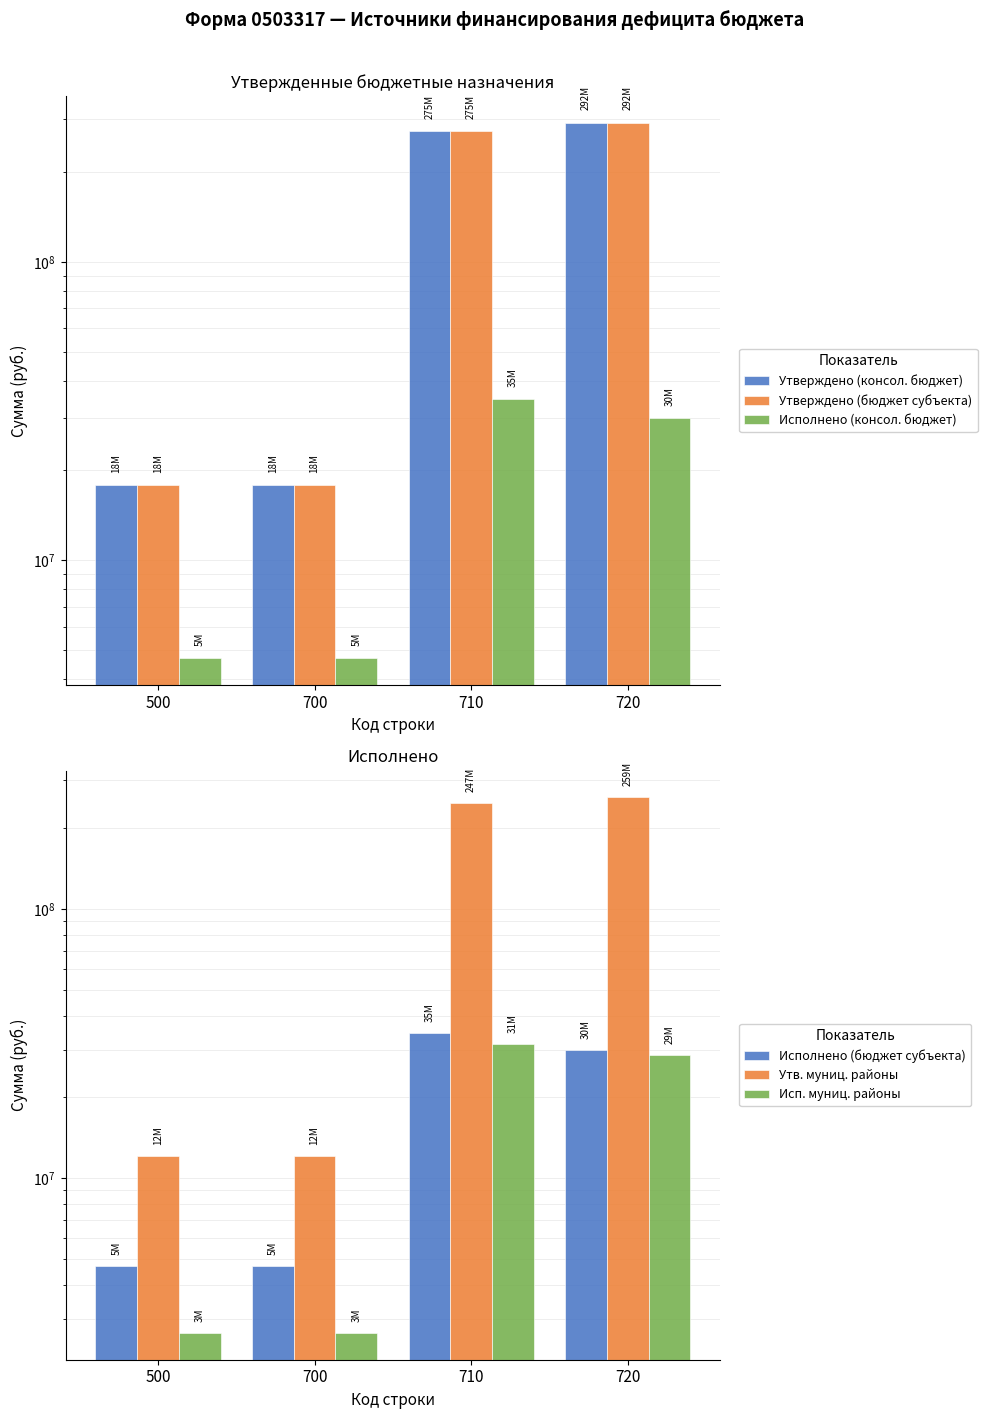

What is the difference between the maximum and minimum values in the Исполнено (бюджет субъекта) series?

29920582.0